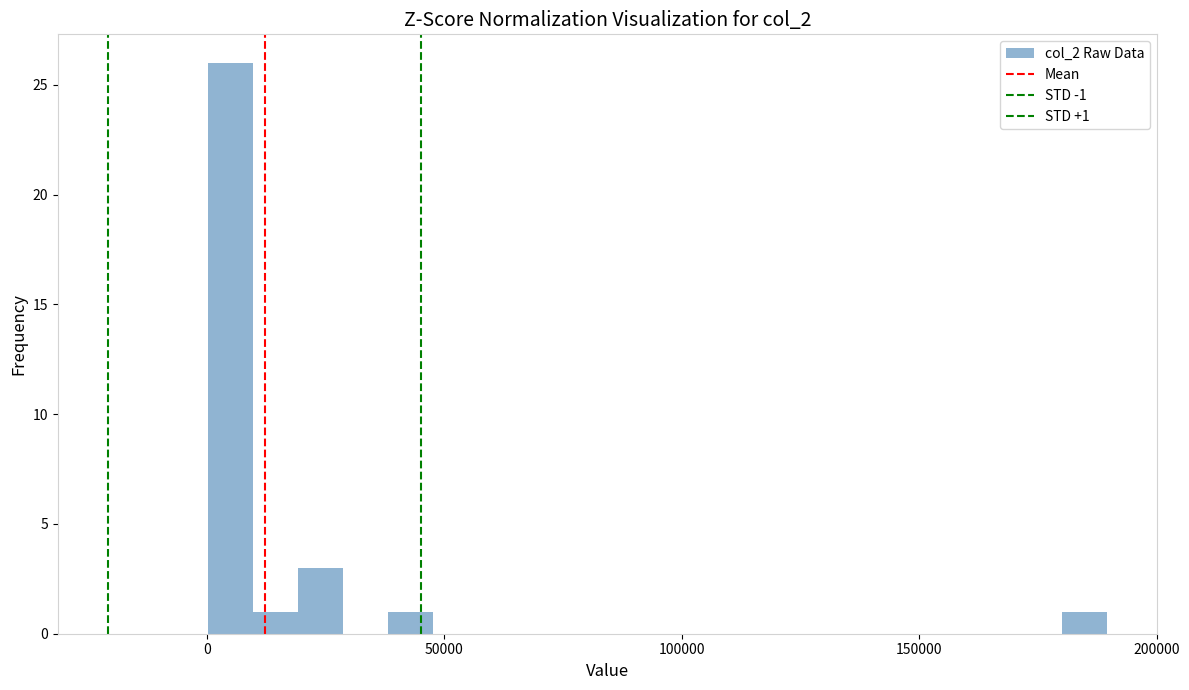

Around what value on the x-axis is the tallest bar? Give the approximate position of its centre, as read against the axis.

5000